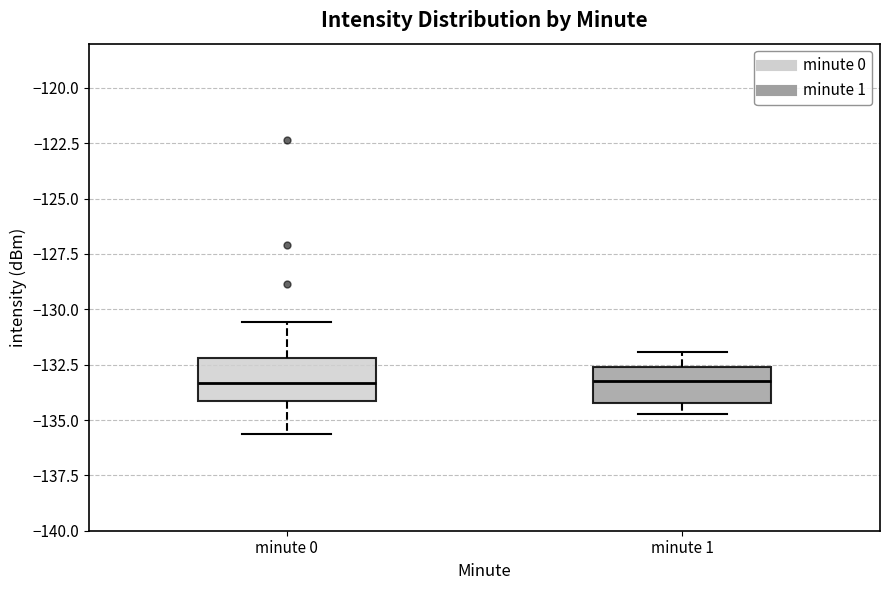

Reading left to right, read every box against the y-axis: the position of its median line, the range the box covers, and the ends of its whiskers. The values are not printed on the chart, so give them approximately, as read against the axis.

minute 0: median -133.5, box -134.0 to -132.0, whiskers -135.5 to -130.5
minute 1: median -133.0, box -134.0 to -132.5, whiskers -134.5 to -132.0